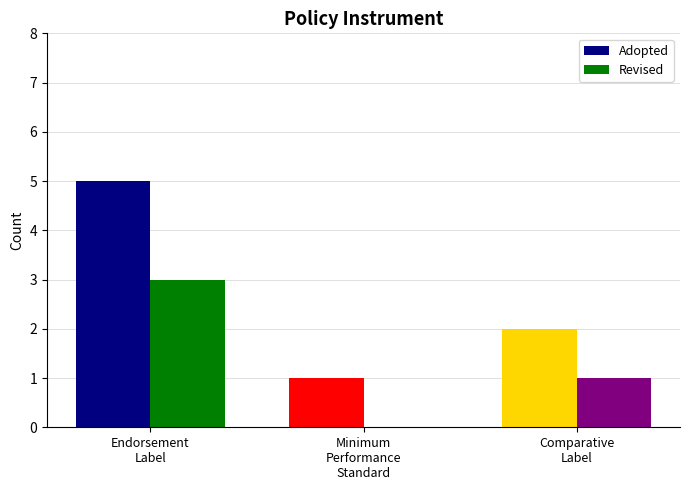

Count the Revised values in the range 0 to 3.

3